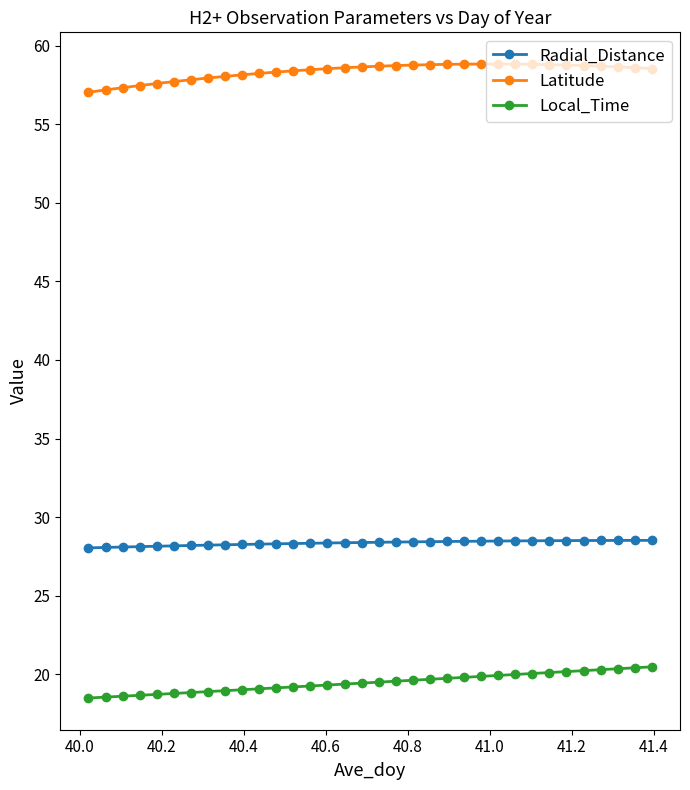

What is the difference between the second highest and minimum values in the Radial_Distance series?

0.5